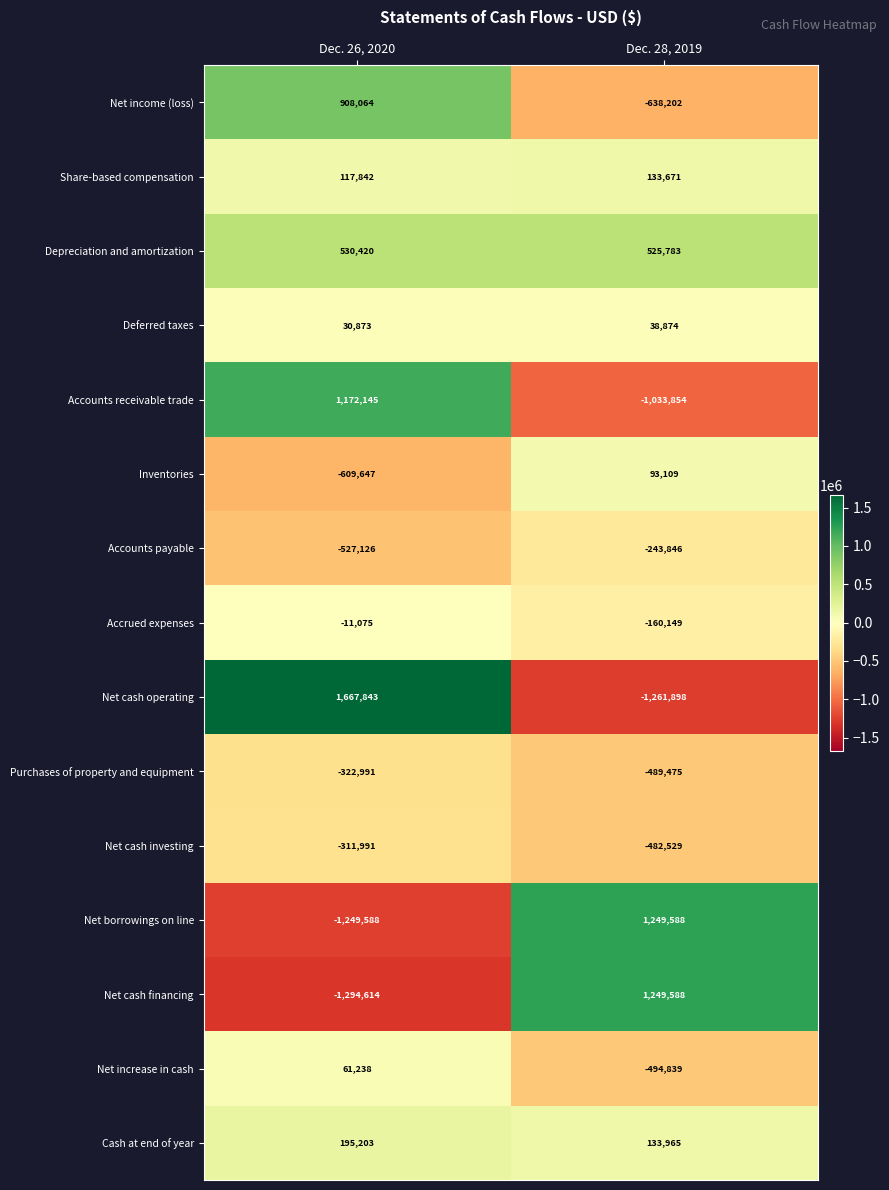

What is the difference between the highest and lowest values at Dec. 28, 2019?

2511486